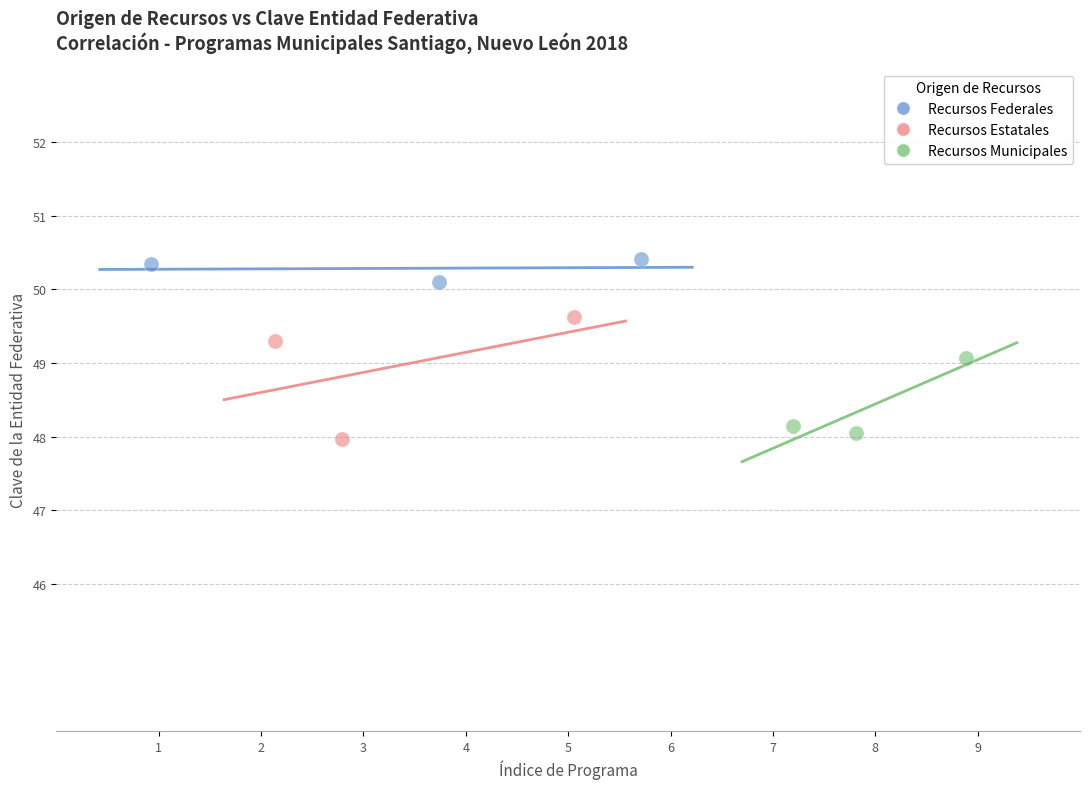

Which series contains the lowest Y value?

Recursos Estatales